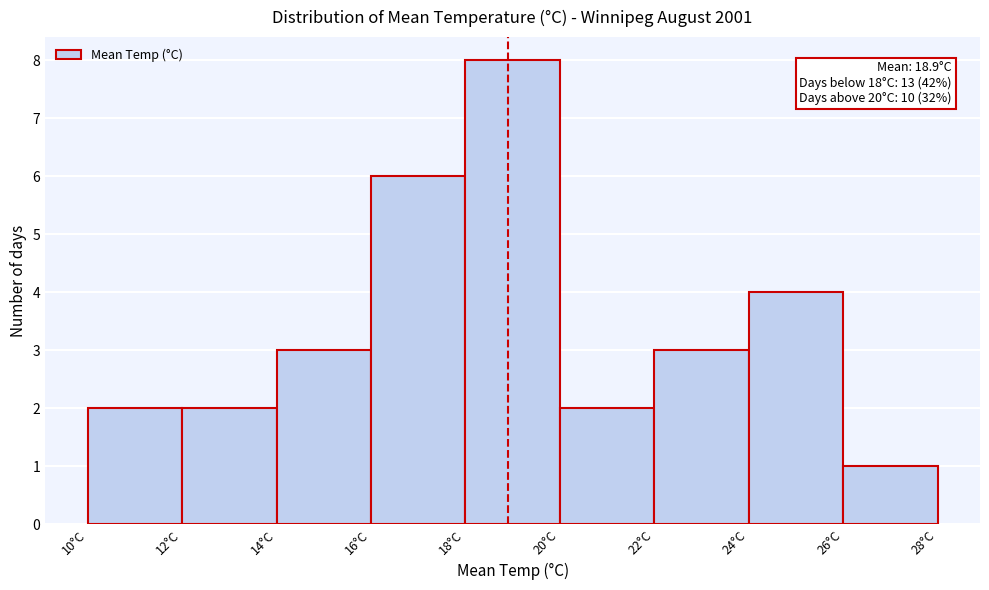

Which range on the x-axis has the tallest bar?

18 to 20